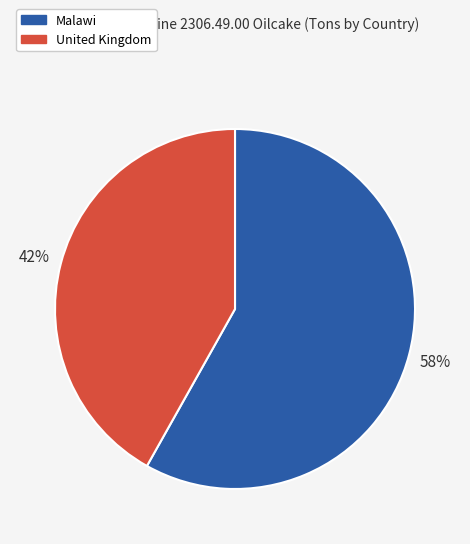

Does any single category account for the majority?

Yes